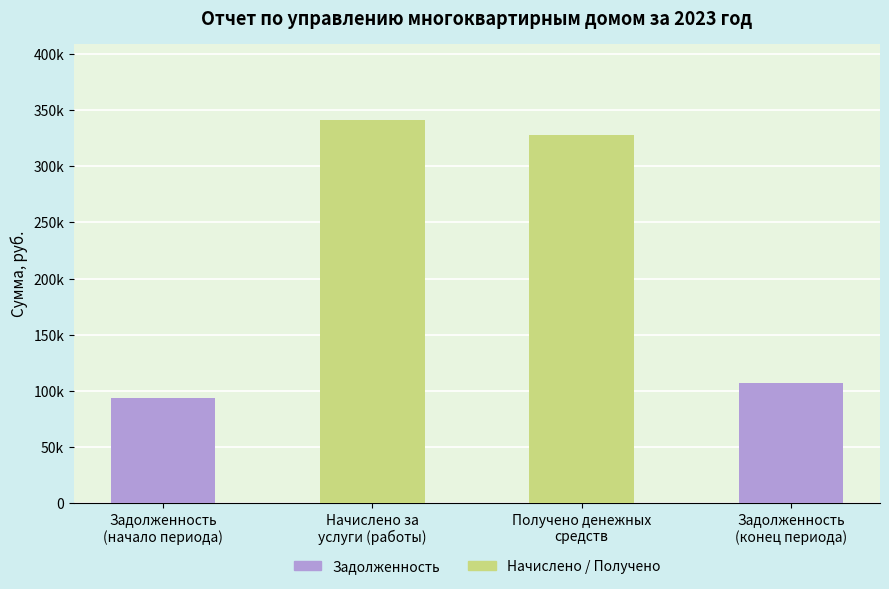

Reading left to right, what are all the values shown in this chart?

93827.9	340686.3	327419.6	107094.6